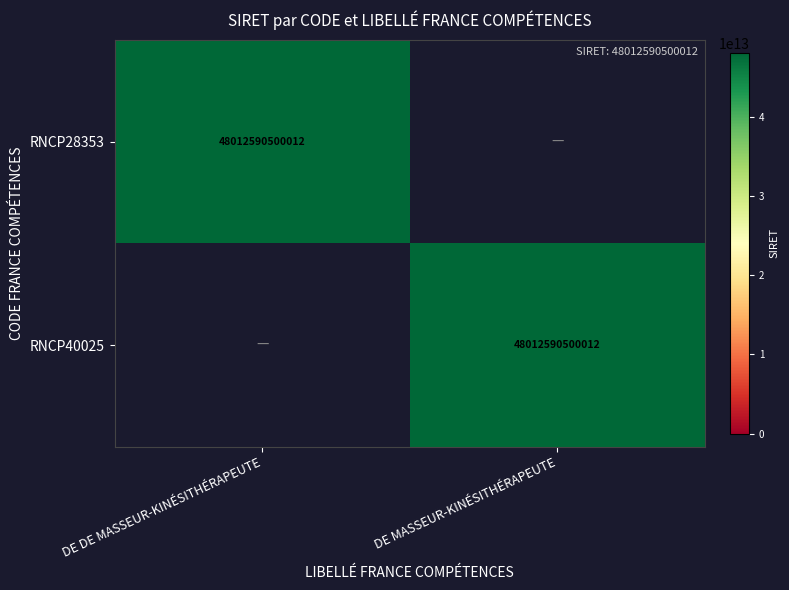

What is the total value across all series at DE DE MASSEUR-KINÉSITHÉRAPEUTE?

48012590500012